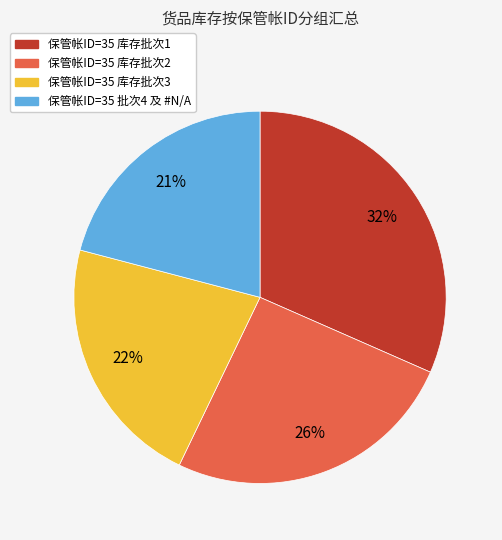

Is there any slice that represents more than half of the pie?

No